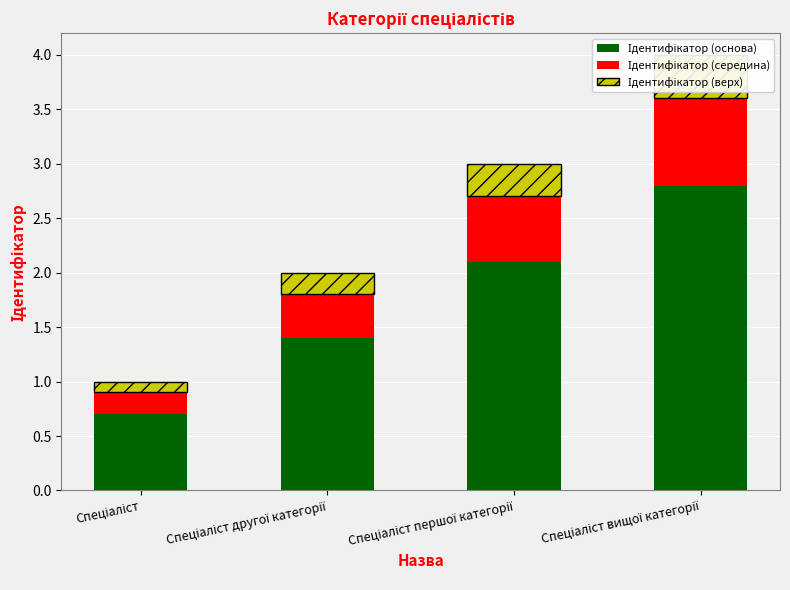

How many categories are shown in the chart?

4